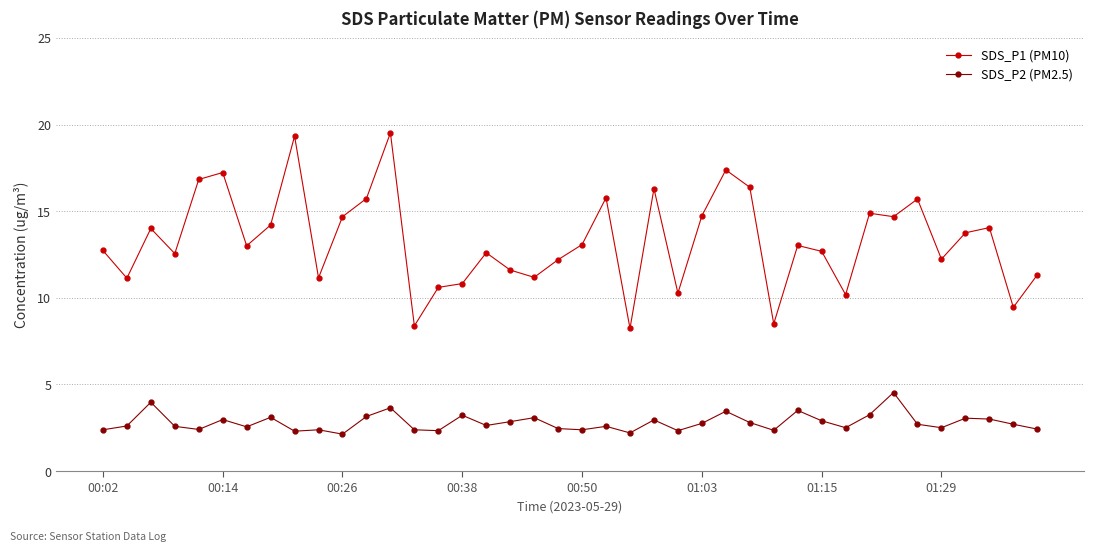

Which series has the widest spread of values?

SDS_P1 (PM10)